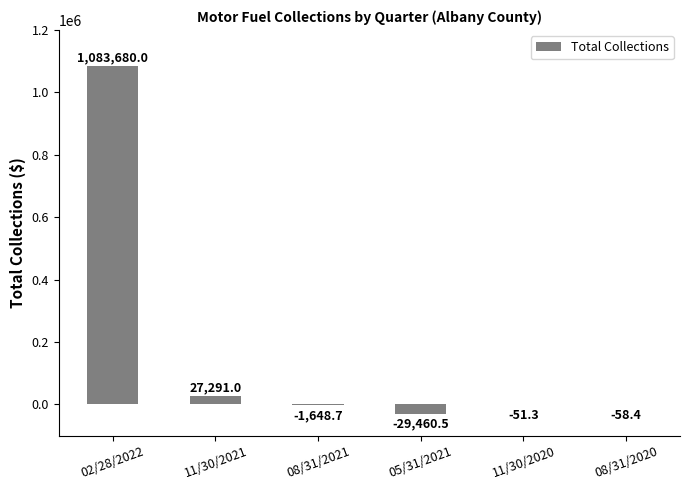

True or false: the data shows -51.3 at 11/30/2020.

True